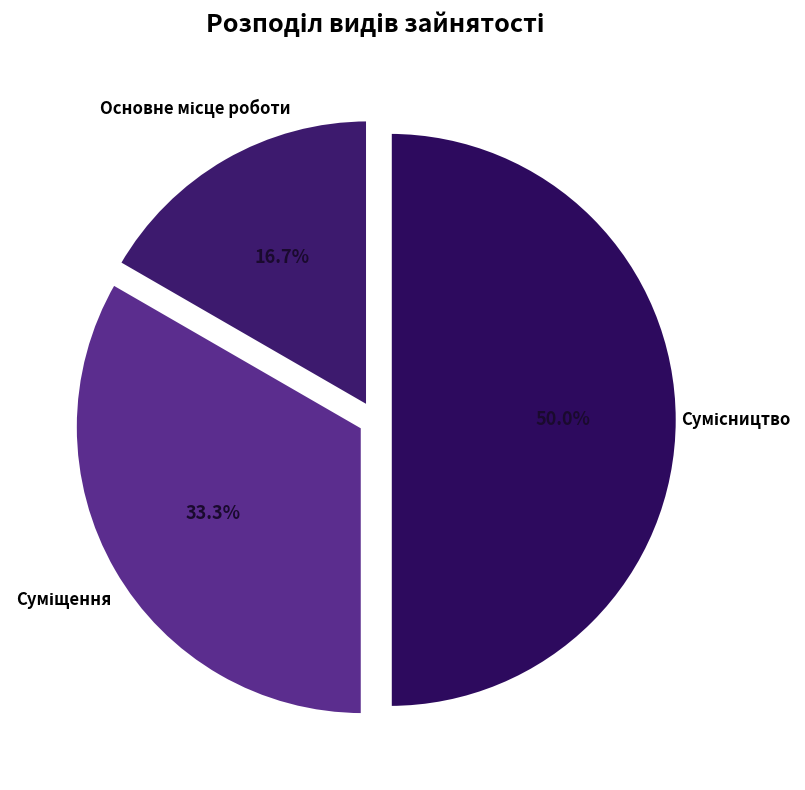

How many segments does this pie chart have?

3